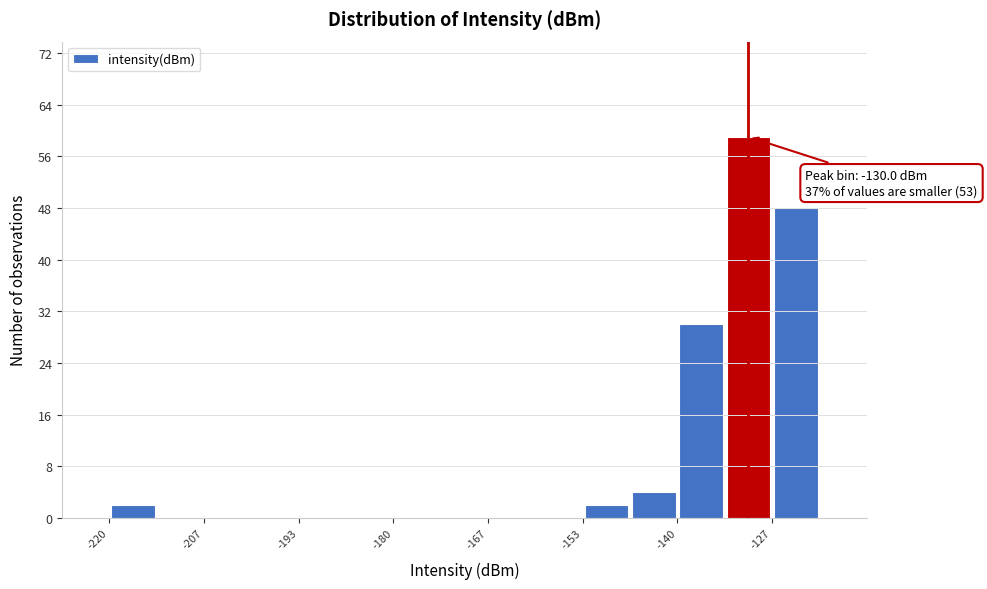

Read against the x-axis, roughly where is the centre of the tallest bar?

-130